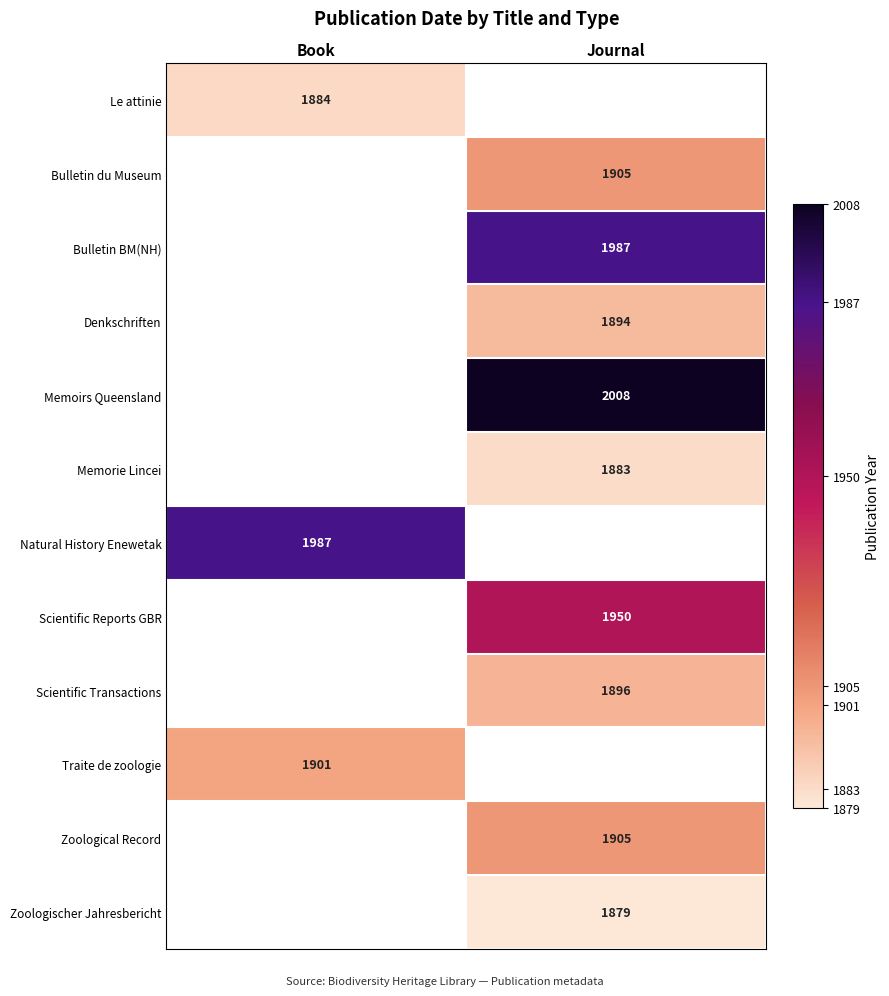

The Natural History Enewetak series shows 1215.3 at Book. True or false?

False